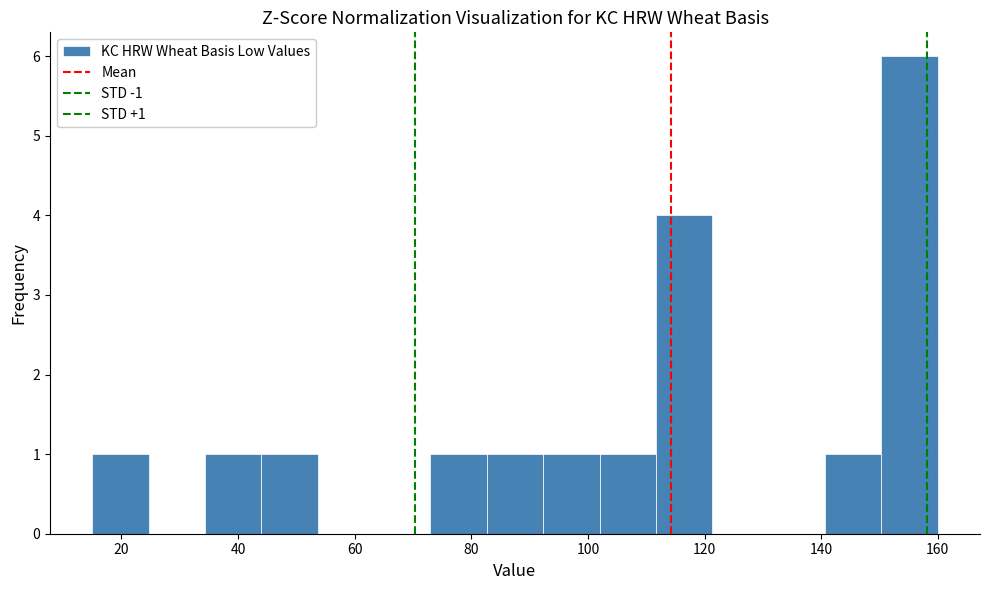

Over which range of the x-axis is the bar tallest?

150 to 160